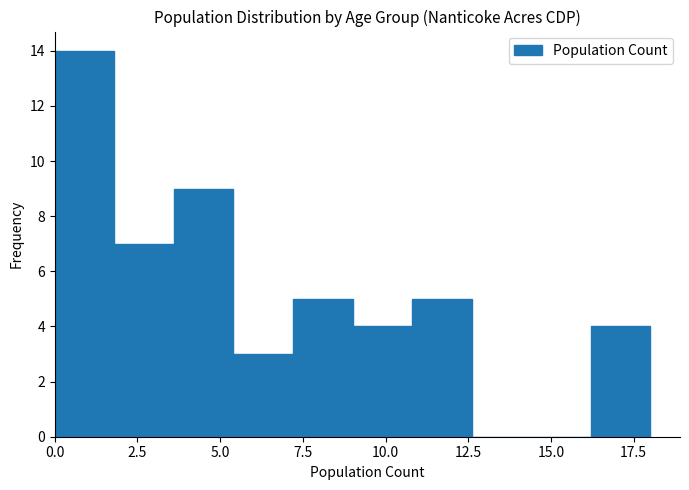

Read against the x-axis, roughly where is the centre of the tallest bar?

1.0